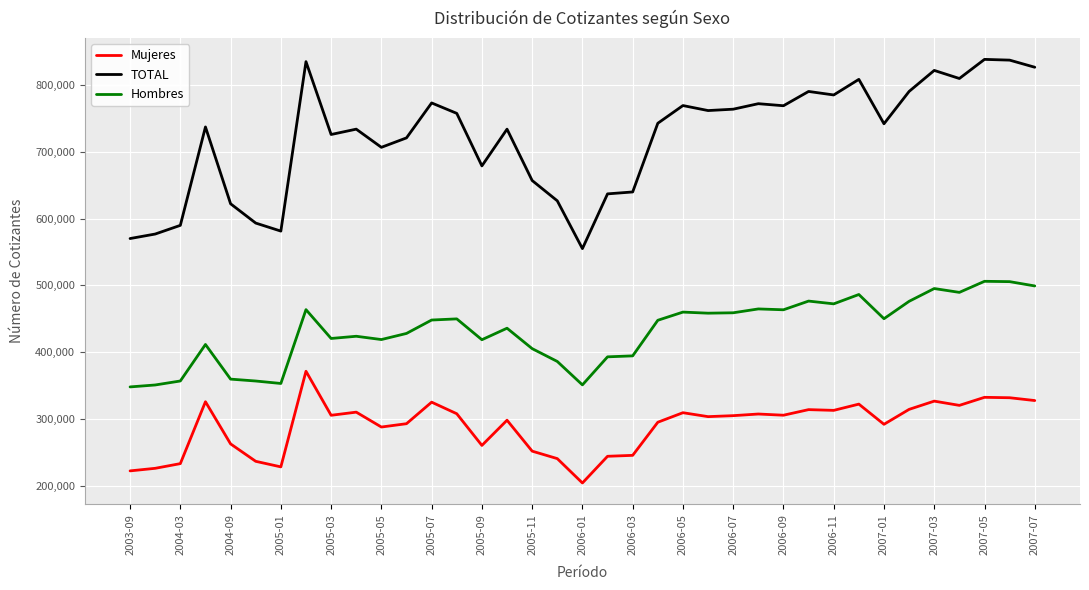

Which series has the widest spread of values?

TOTAL